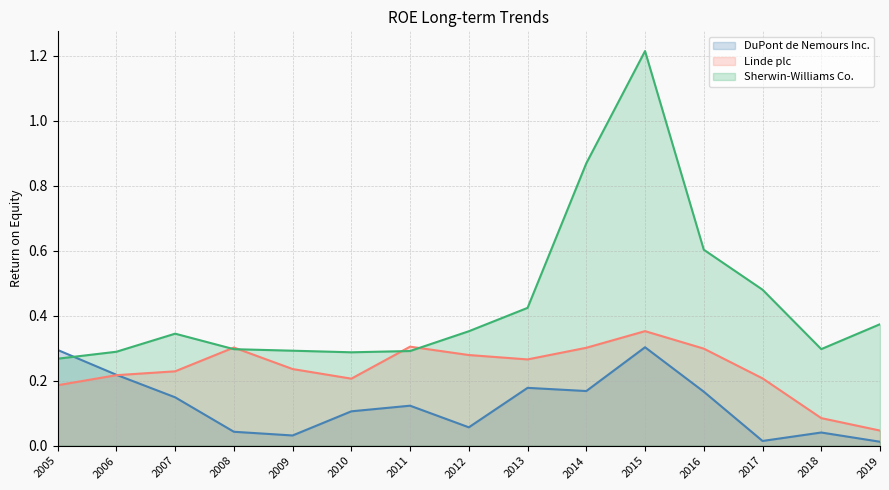

List the series in order of their overall mean, highest first.

Sherwin-Williams Co., Linde plc, DuPont de Nemours Inc.